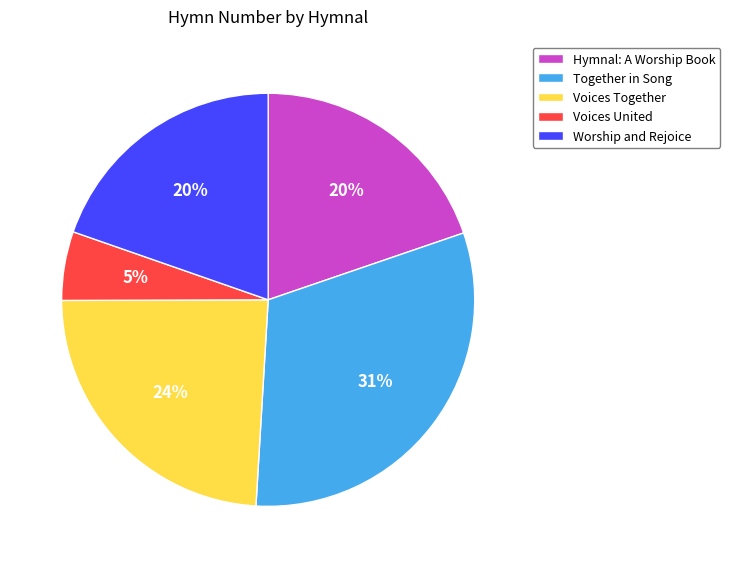

Which has a higher value, Together in Song or Voices United?

Together in Song